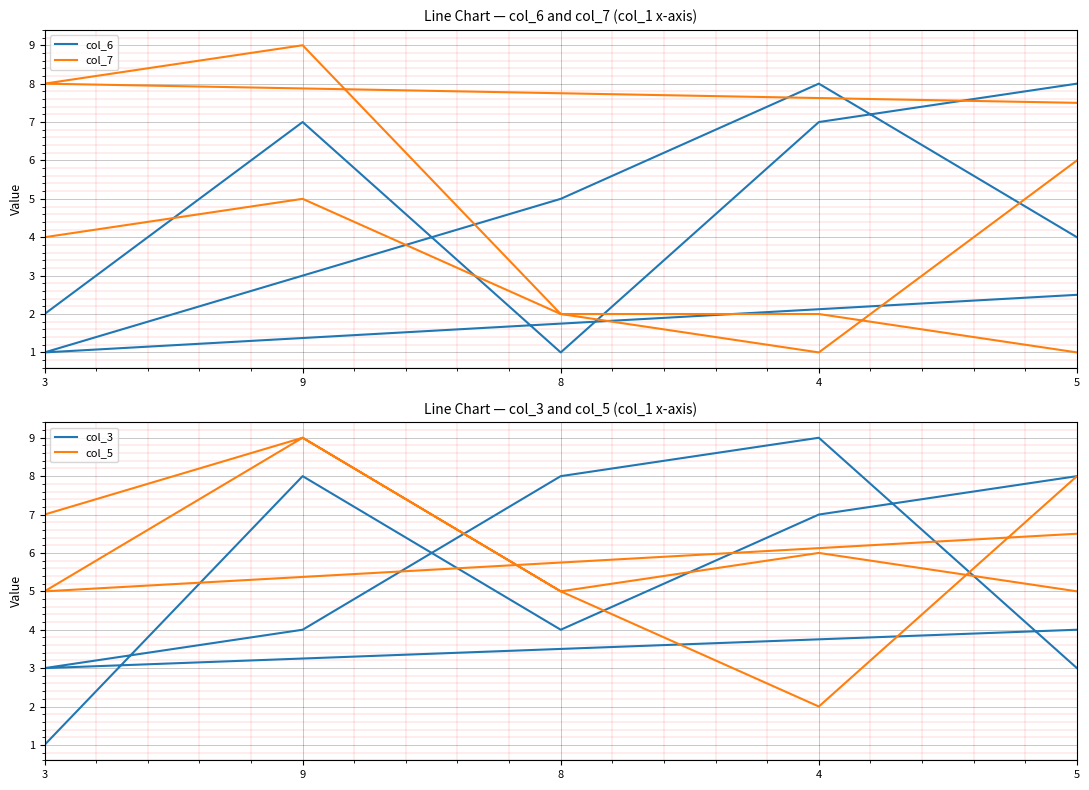

Is it true that col_7 equals 9 at 13?

False